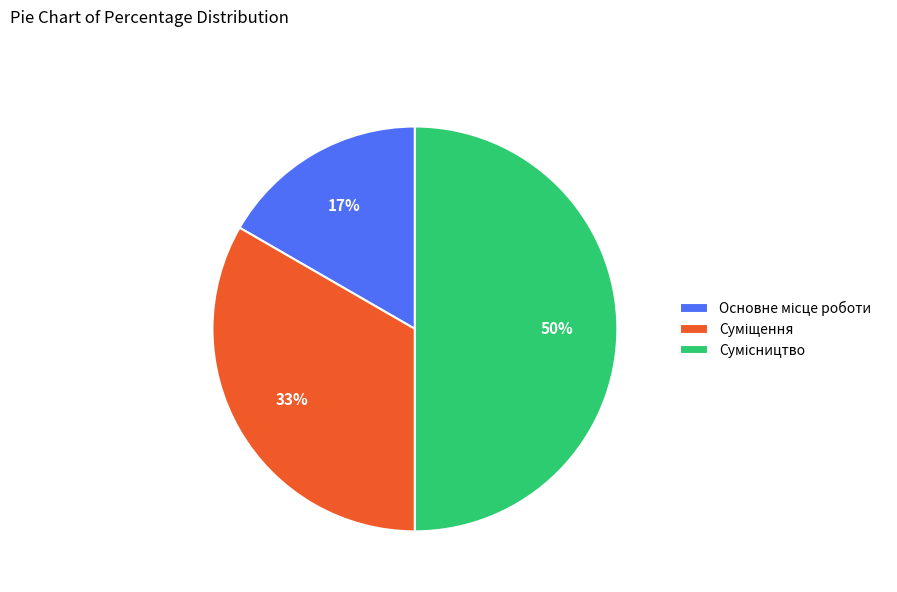

To the nearest percent, what is the difference between the largest and smallest slice percentages?

33%